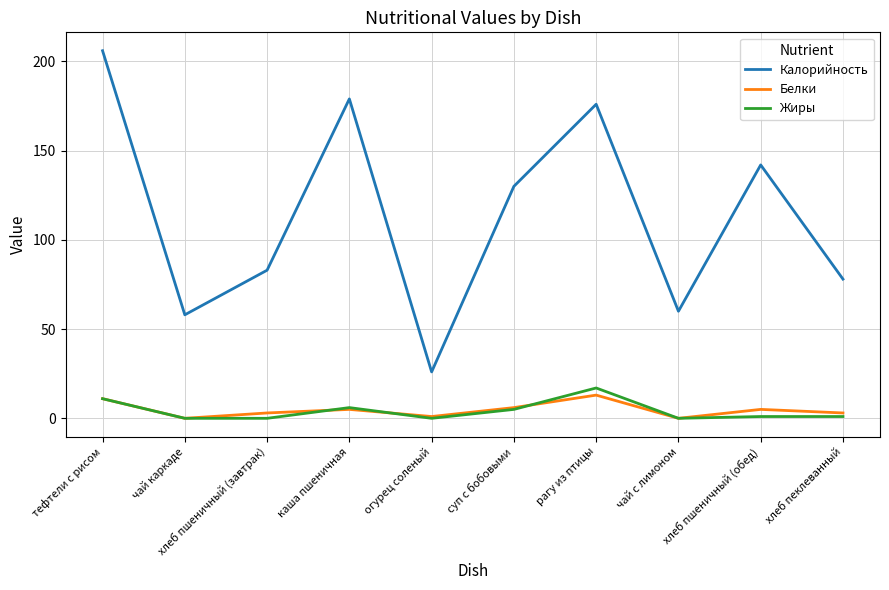

Reading left to right, extract all data points from this chart.

Калорийность: тефтели с рисом=206	чай каркаде=58	хлеб пшеничный (завтрак)=83	каша пшеничная=179	огурец соленый=26	суп с бобовыми=130	рагу из птицы=176	чай с лимоном=60	хлеб пшеничный (обед)=142	хлеб пеклеванный=78
Белки: тефтели с рисом=11	чай каркаде=0	хлеб пшеничный (завтрак)=3	каша пшеничная=5	огурец соленый=1	суп с бобовыми=6	рагу из птицы=13	чай с лимоном=0	хлеб пшеничный (обед)=5	хлеб пеклеванный=3
Жиры: тефтели с рисом=11	чай каркаде=0	хлеб пшеничный (завтрак)=0	каша пшеничная=6	огурец соленый=0	суп с бобовыми=5	рагу из птицы=17	чай с лимоном=0	хлеб пшеничный (обед)=1	хлеб пеклеванный=1